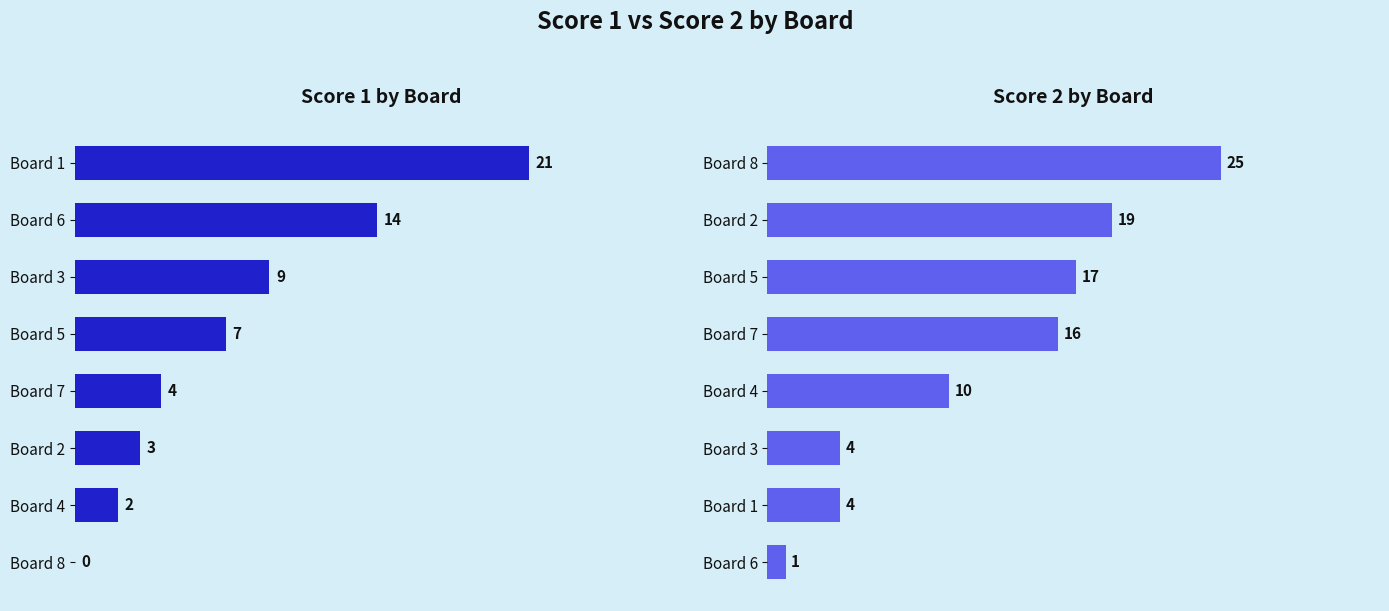

Does the chart contain any negative values?

No